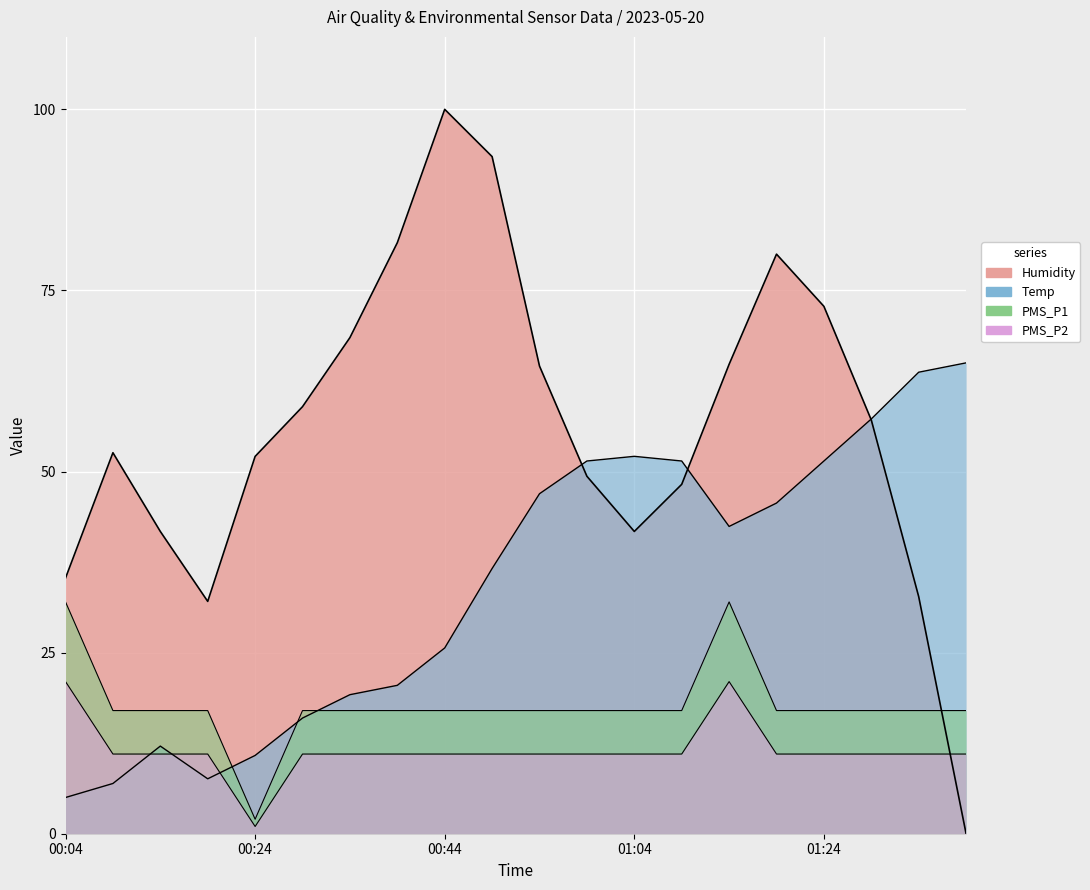

Which category has the highest value across all series?

00:44